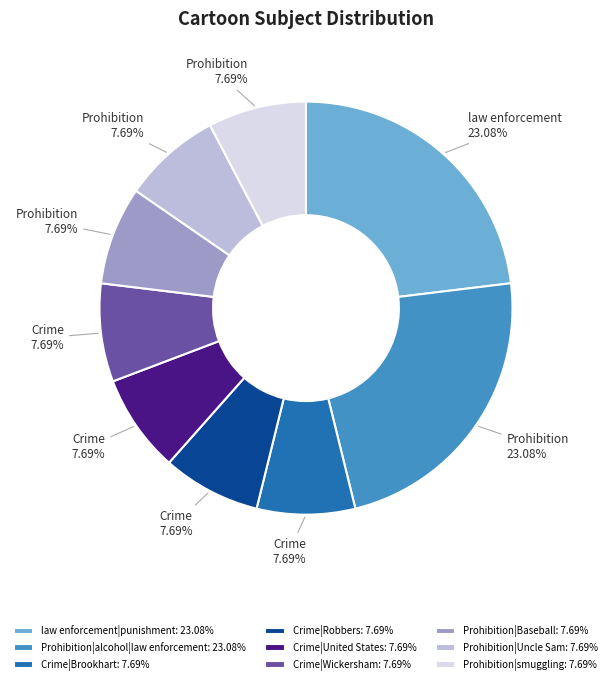

Does any single category account for the majority?

No